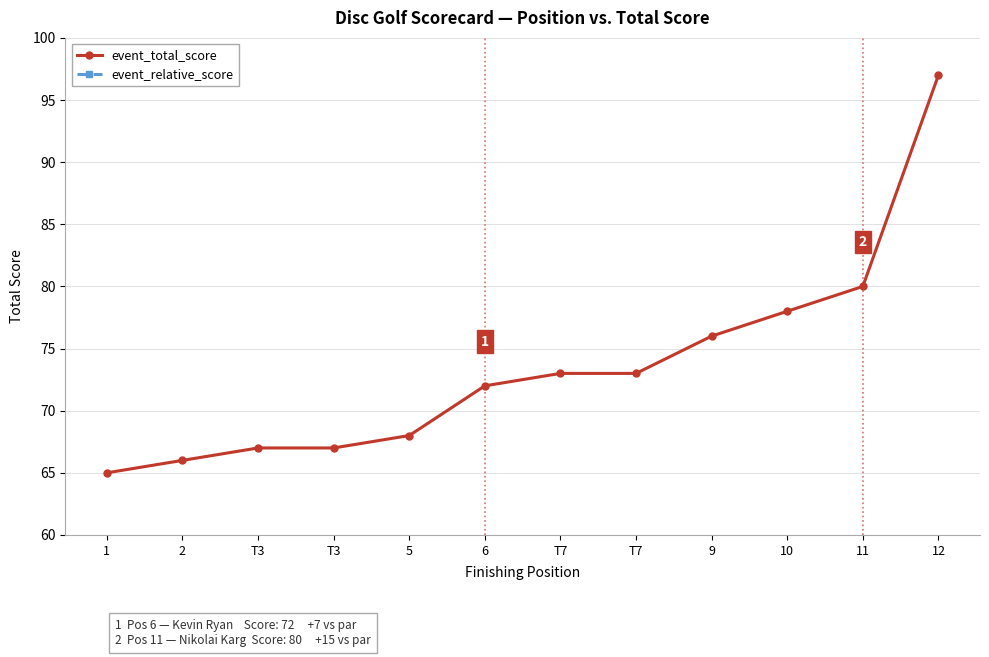

At which label is event_relative_score closest to 16?

11